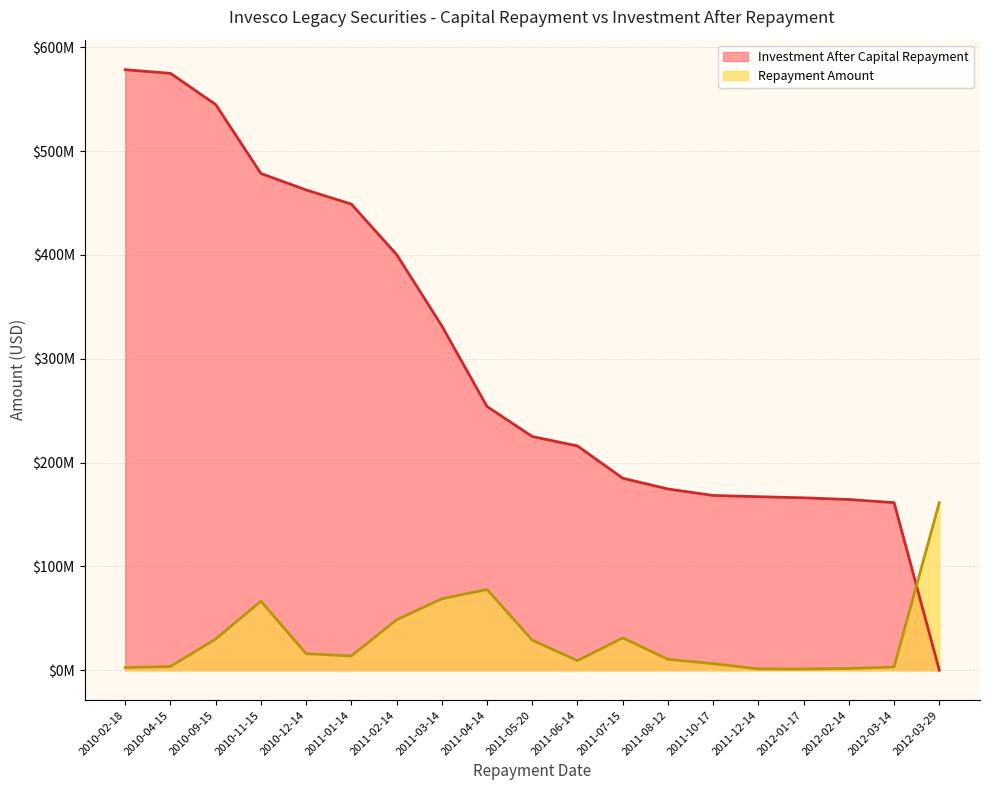

Which series changed the most between 2012-03-14 and 2012-03-29?

Investment After Capital Repayment